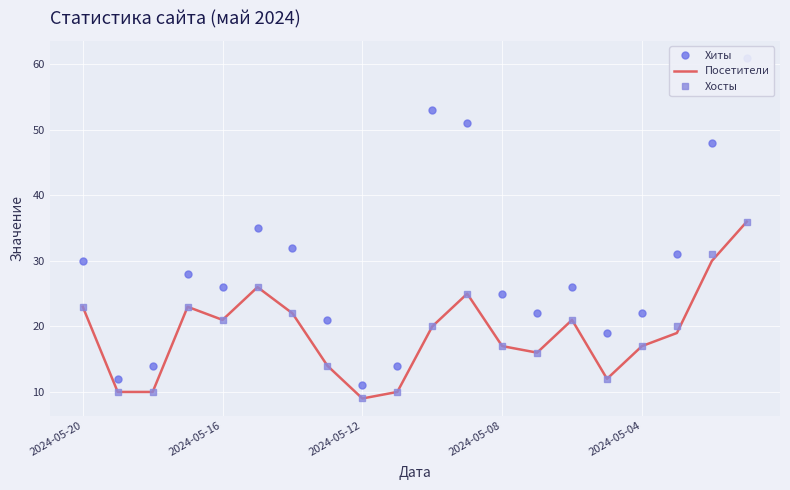

The Хосты series shows 17 at 2024-05-04. True or false?

True